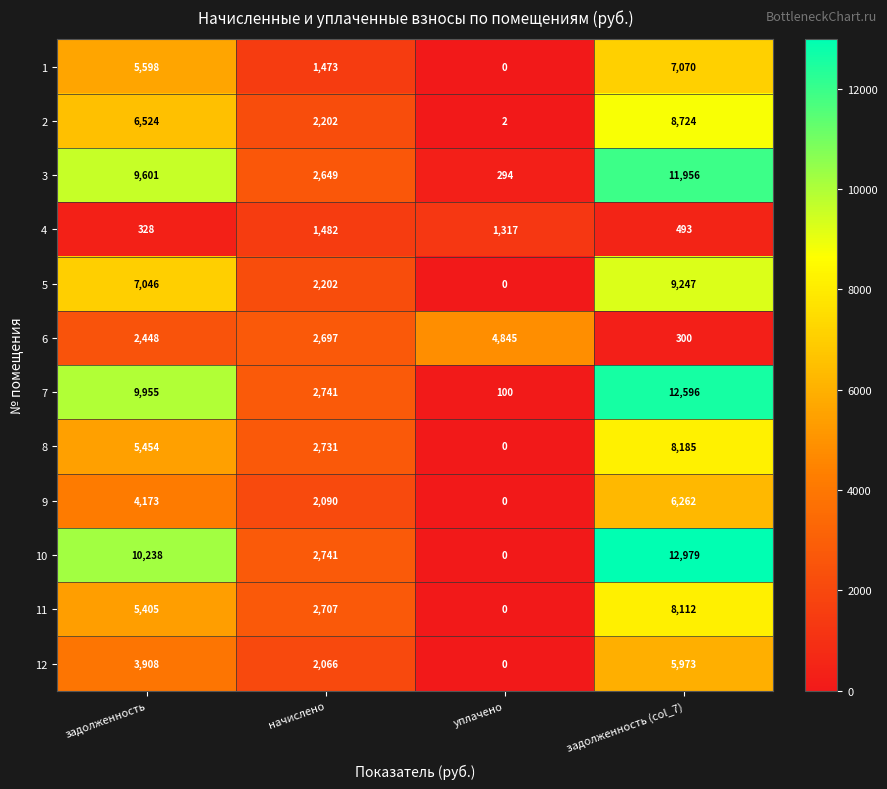

Which series has the largest range (max minus min)?

10